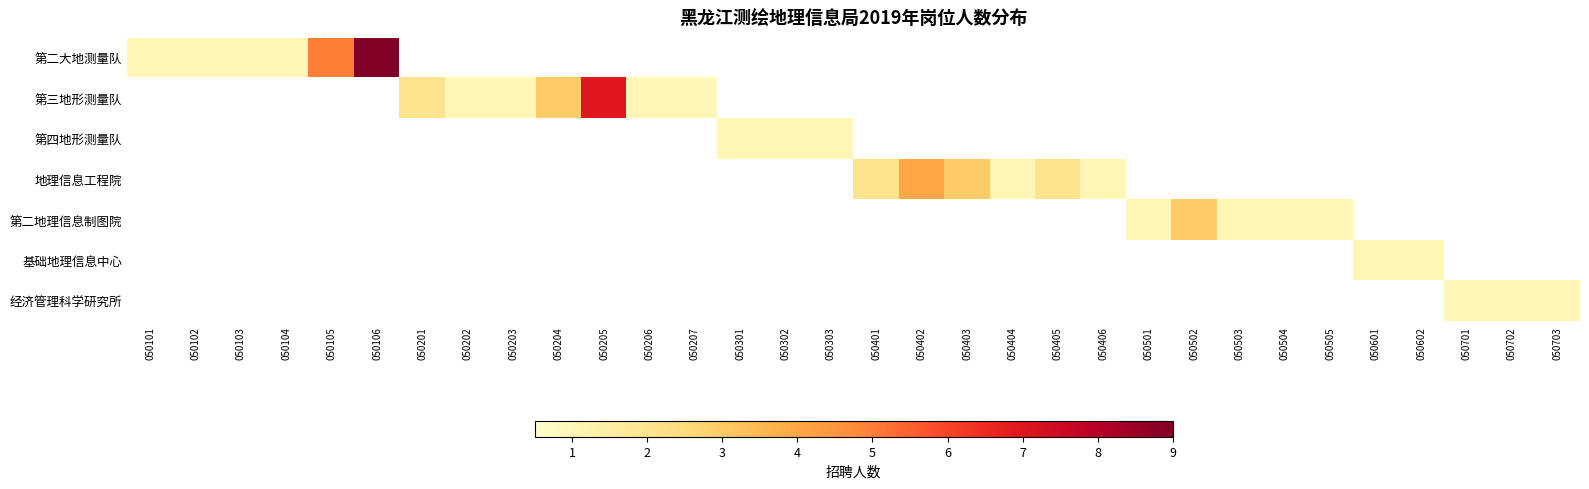

List the series in order of their peak value, lowest first.

第四地形测量队, 基础地理信息中心, 经济管理科学研究所, 第二地理信息制图院, 地理信息工程院, 第三地形测量队, 第二大地测量队